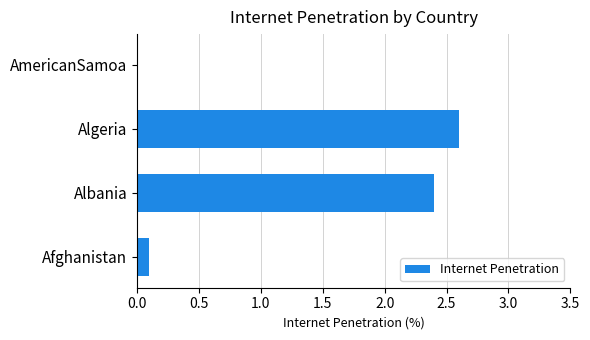

What is the sum of all values?

5.1